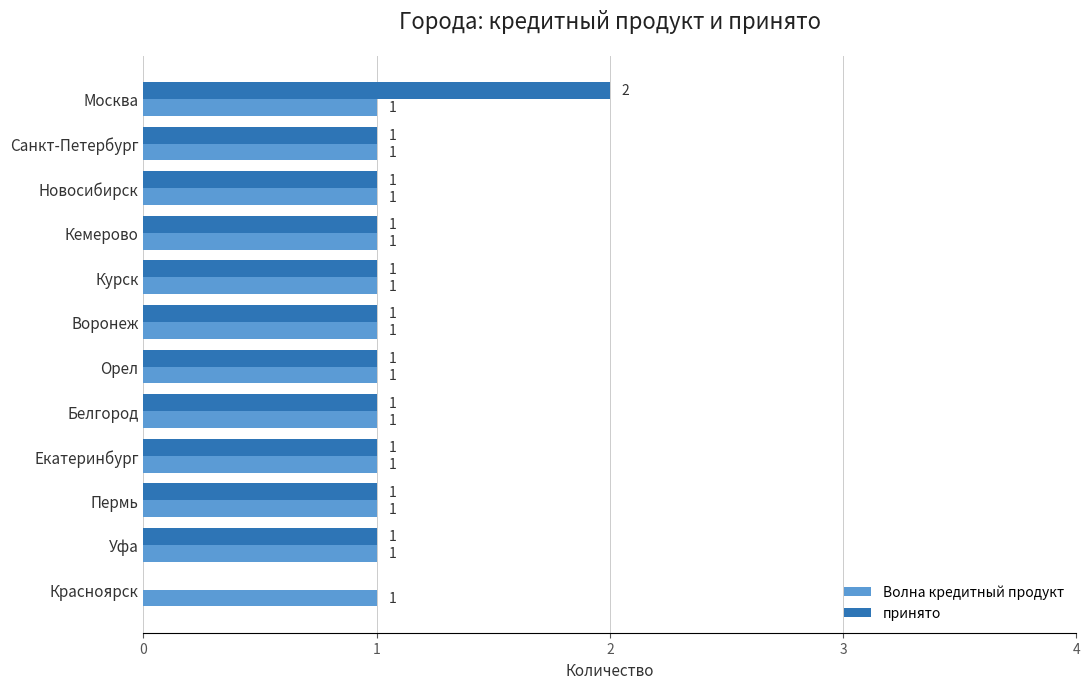

At which category does the chart reach its peak across all series?

Москва